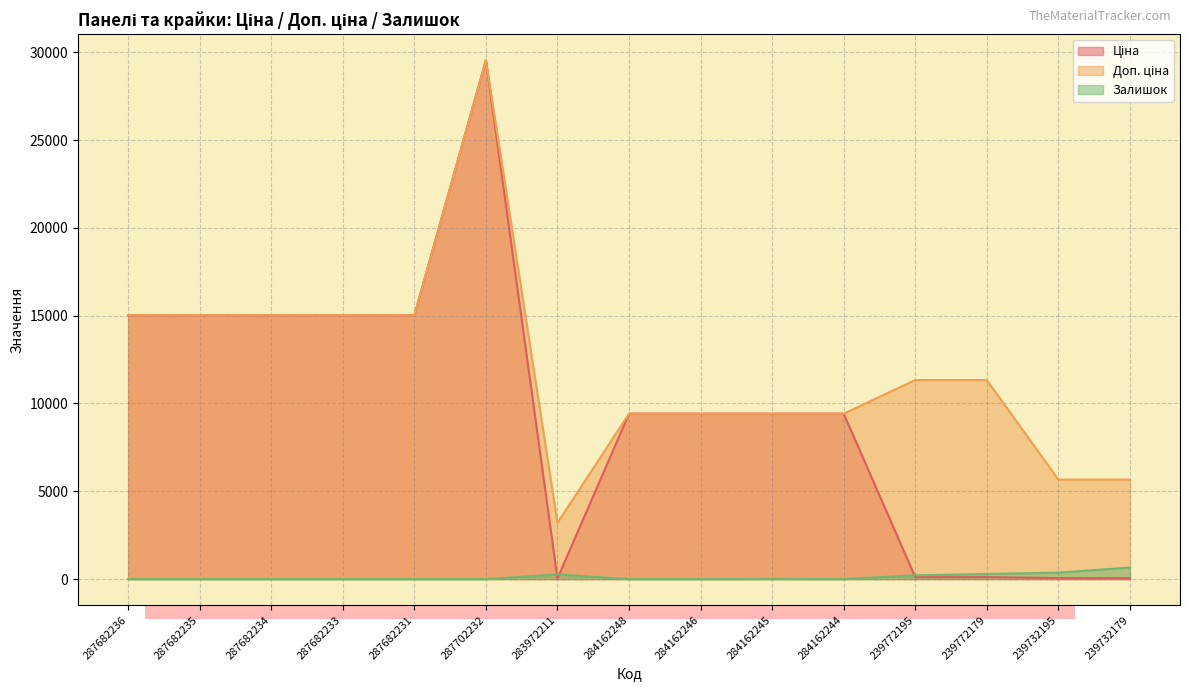

The value of Доп. ціна at 283972211 is 3205.0. True or false?

True